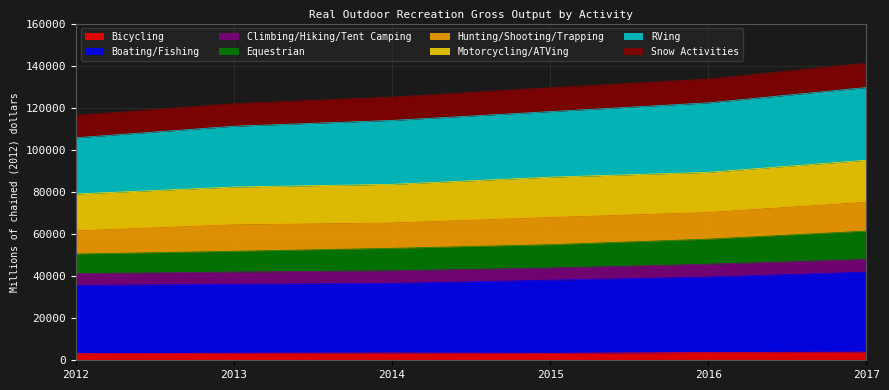

What is the maximum value for Bicycling?

3874